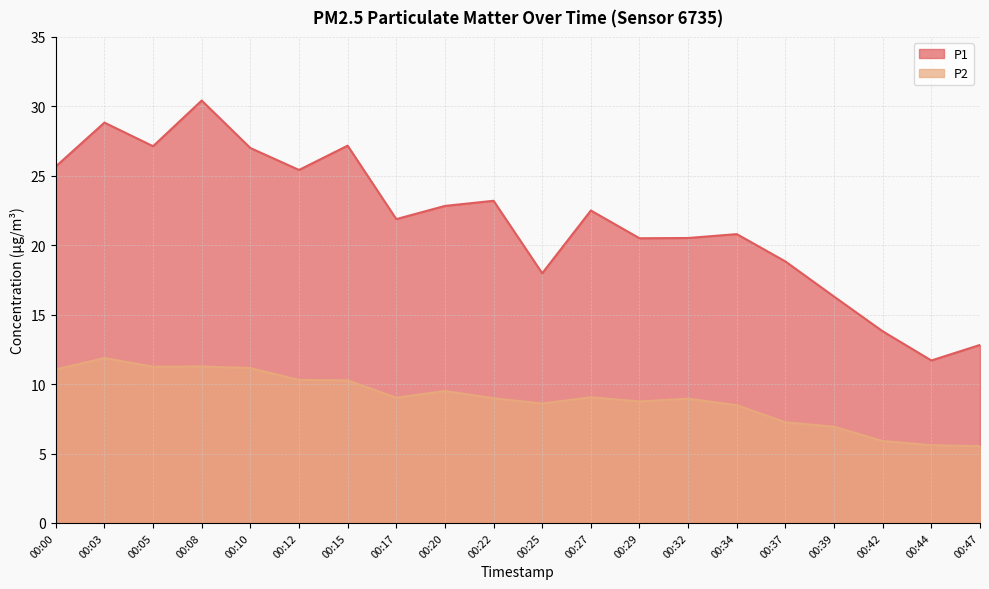

True or false: P2 and P1 cross at least once.

False